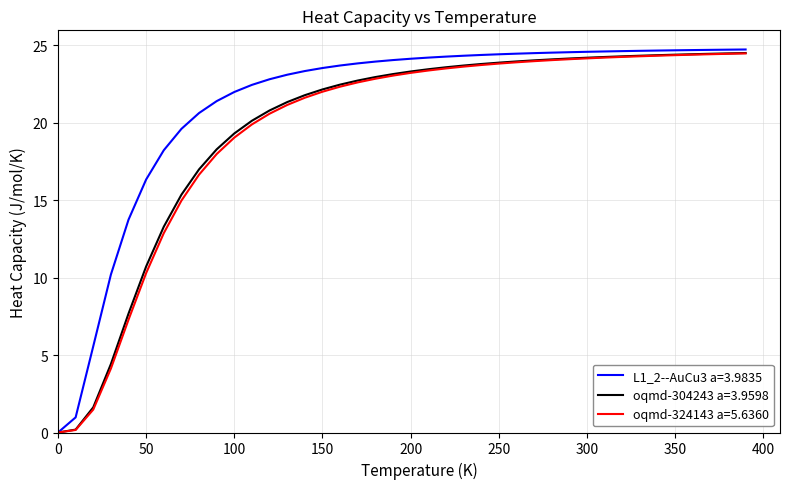

Which series has the largest total across all categories?

L1_2--AuCu3 a=3.9835